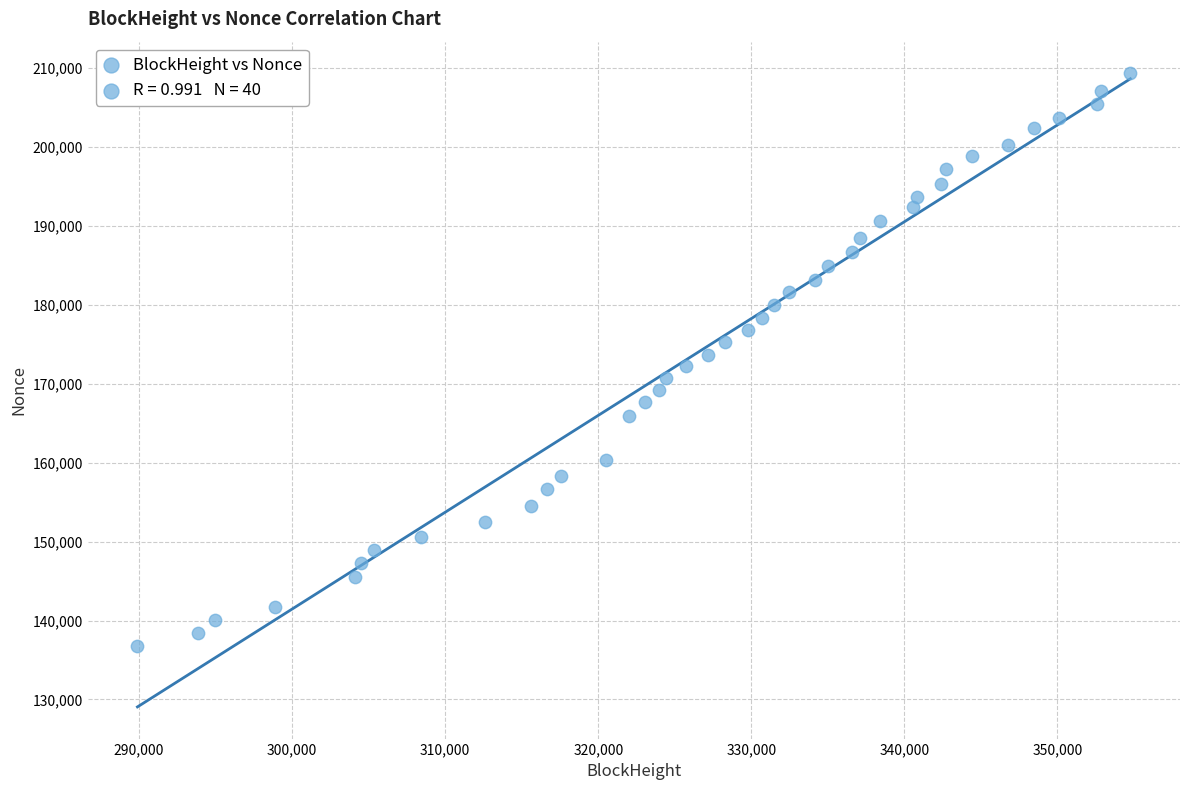

What is the range of Y values (max minus min)?

72487